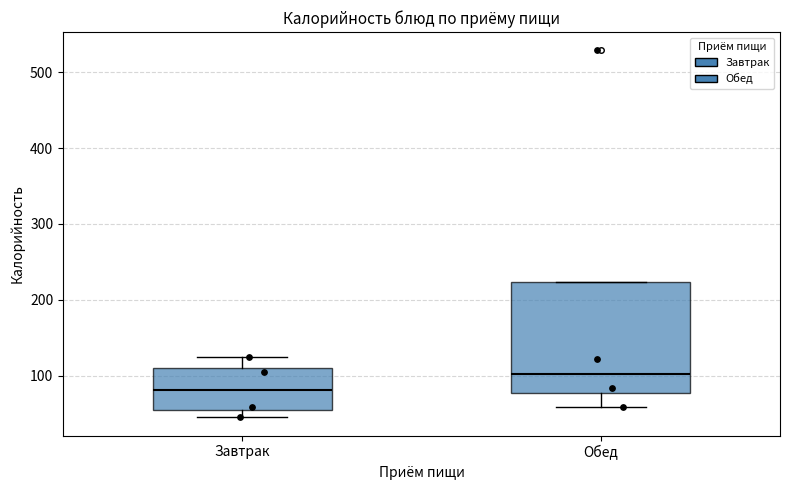

Comparing the boxes themselves (not the whiskers), which one is the tallest?

Обед